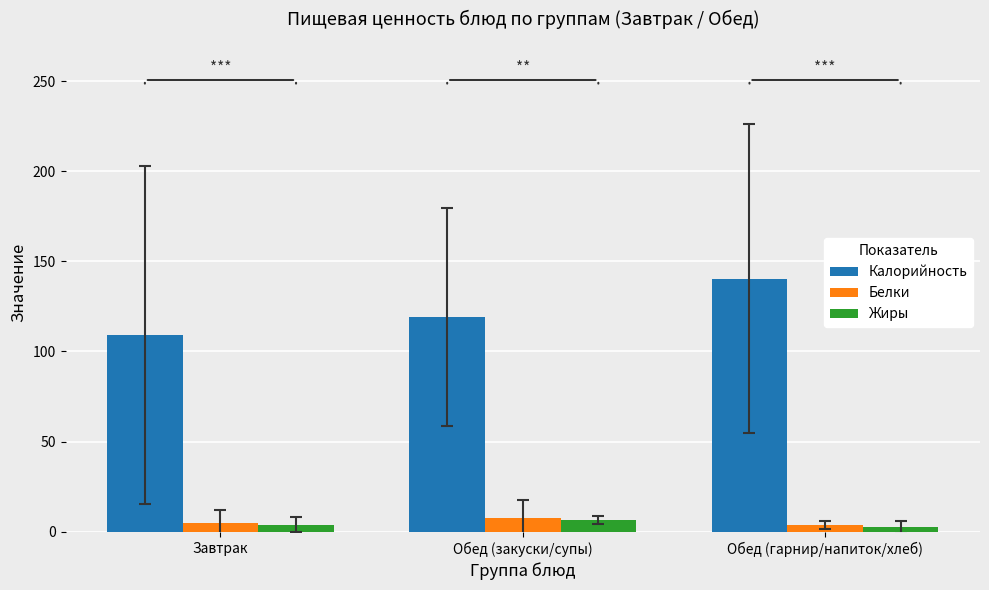

Which series has the widest spread of values?

Калорийность